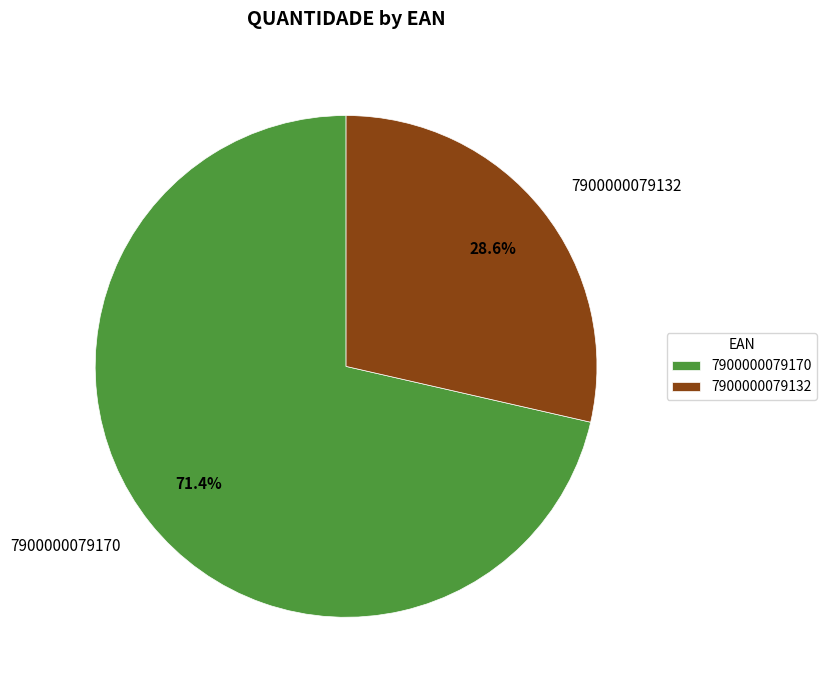

Count the number of slices in the pie.

2